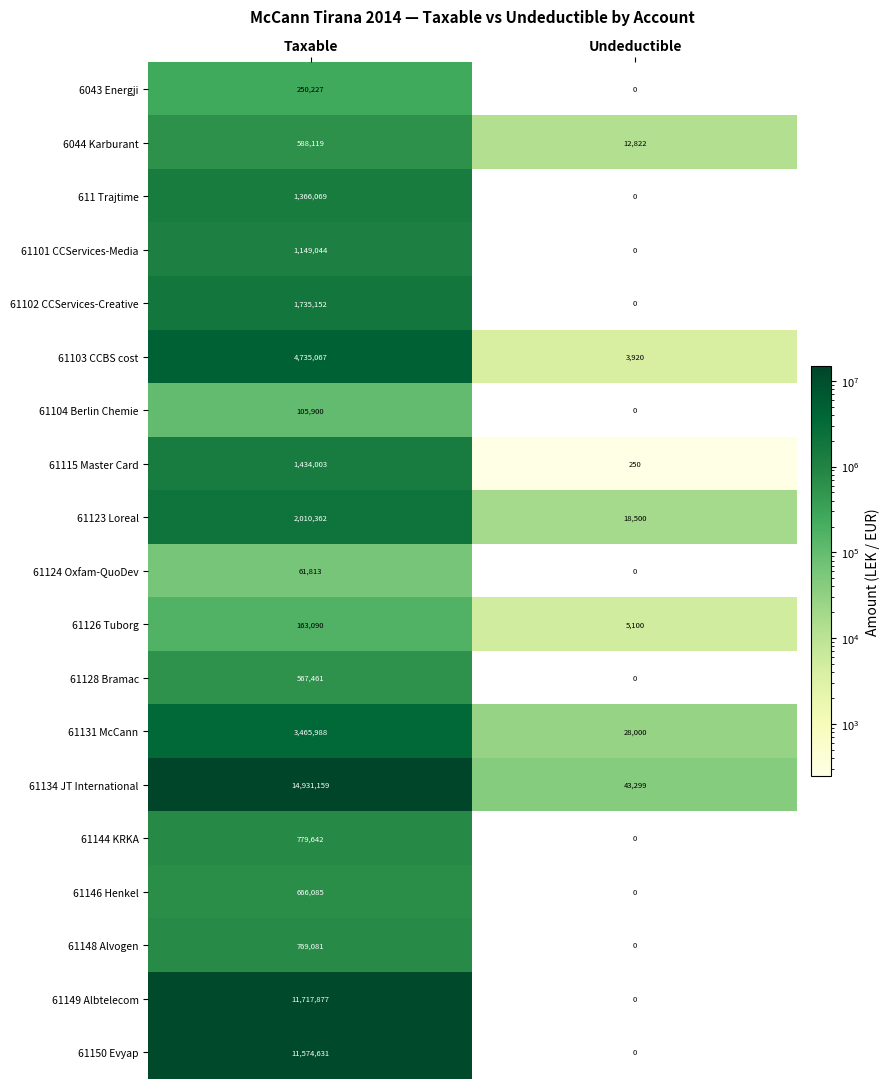

Which series has the largest total across all categories?

61134 JT International